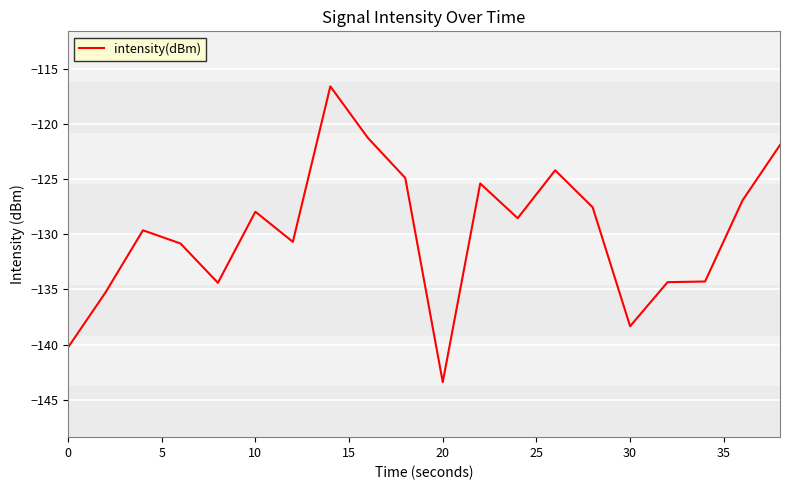

What is the greatest value displayed?

-116.5